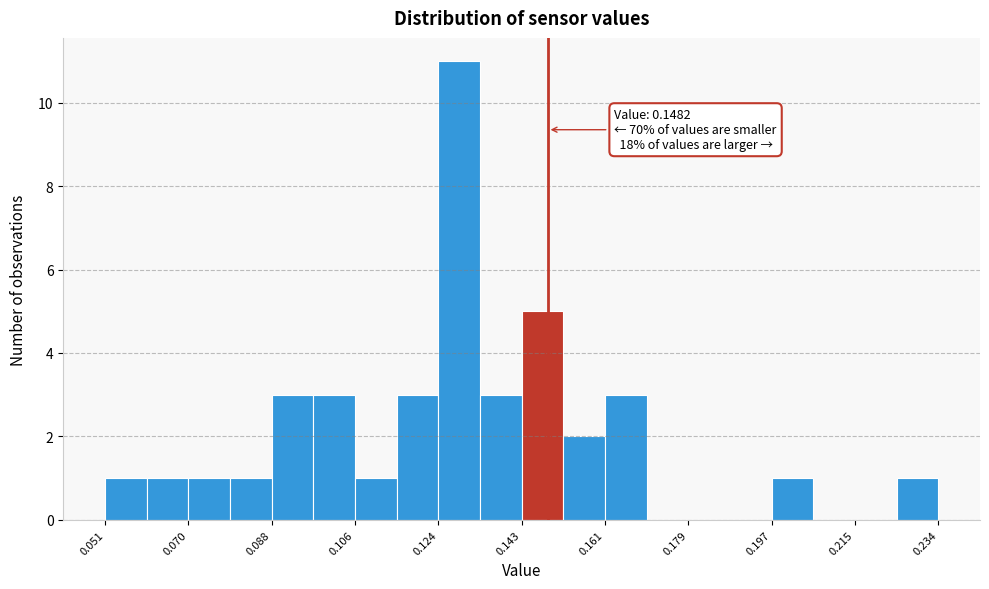

Over which range of the x-axis is the bar tallest?

0.124 to 0.134